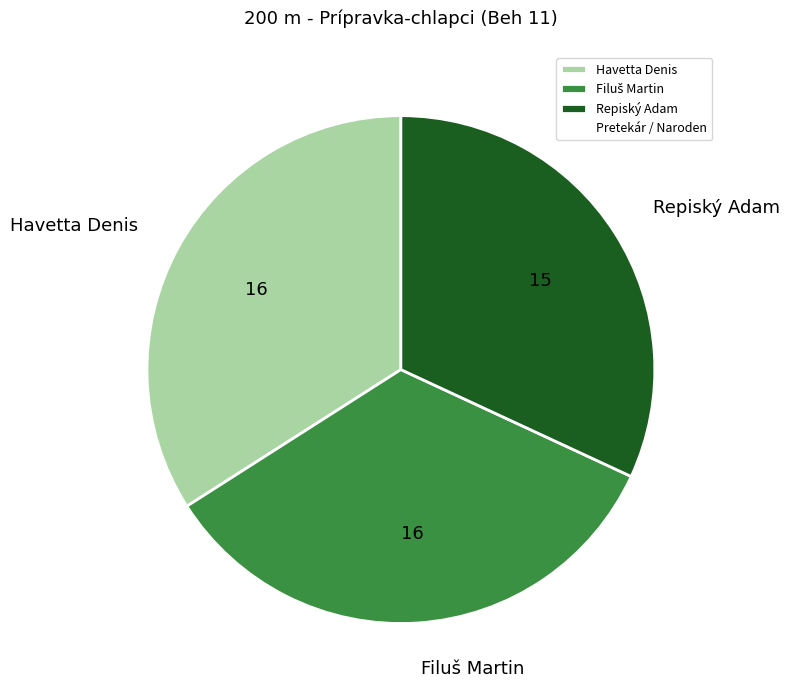

How many slices are in this pie chart?

3